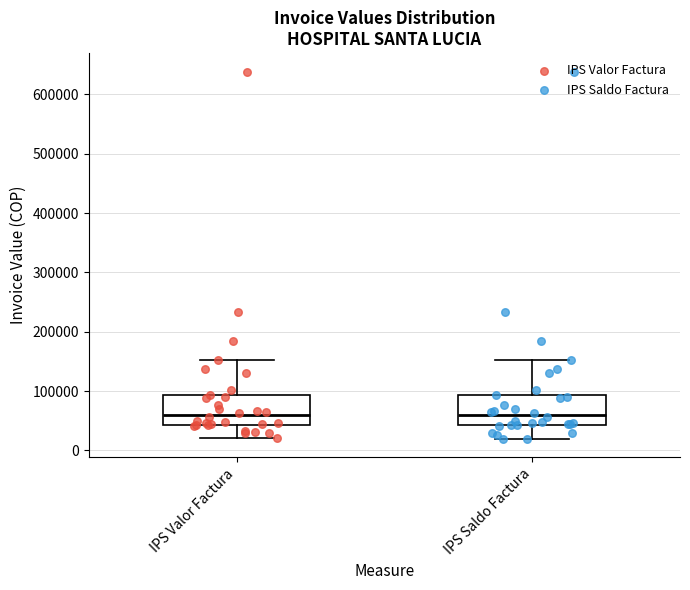

Reading left to right, transcribe this box plot: for each box, give where its median line is, the range the box spans, and where its two whiskers end, as read against the y-axis. The values are not printed on the chart, so give them approximately, as read against the axis.

IPS Valor Factura: median 60000, box 40000 to 90000, whiskers 20000 to 150000
IPS Saldo Factura: median 60000, box 40000 to 90000, whiskers 20000 to 150000